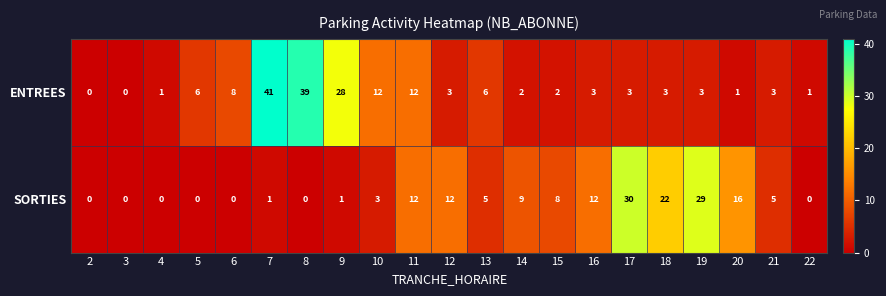

Count the number of categories in the chart.

21